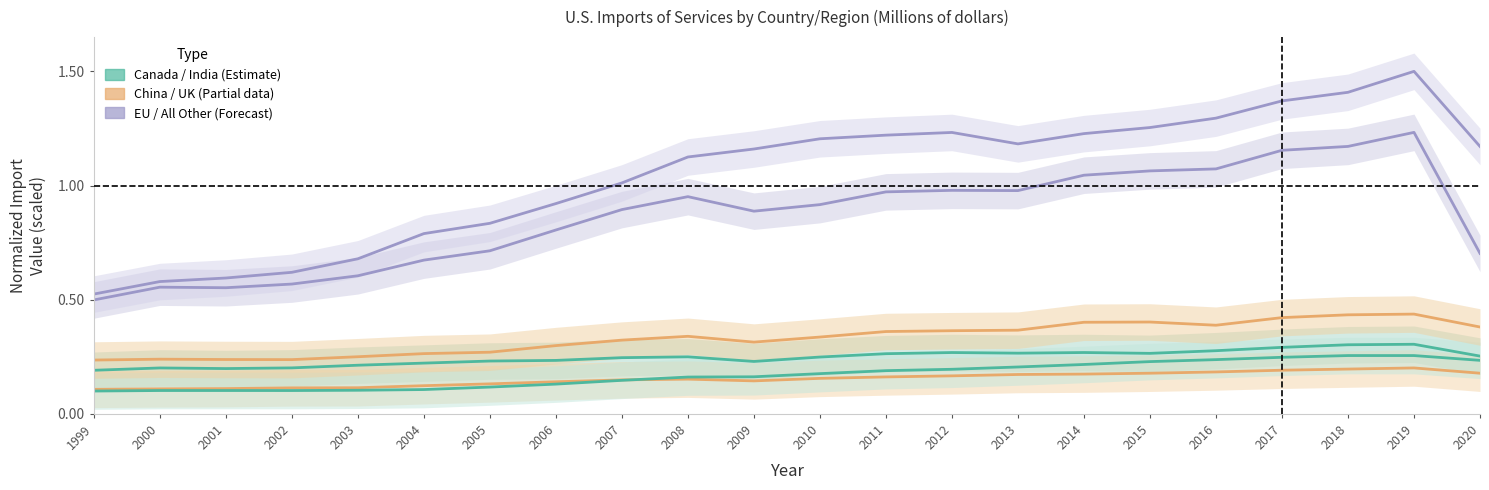

What is the sum of all European Union values?

19.0